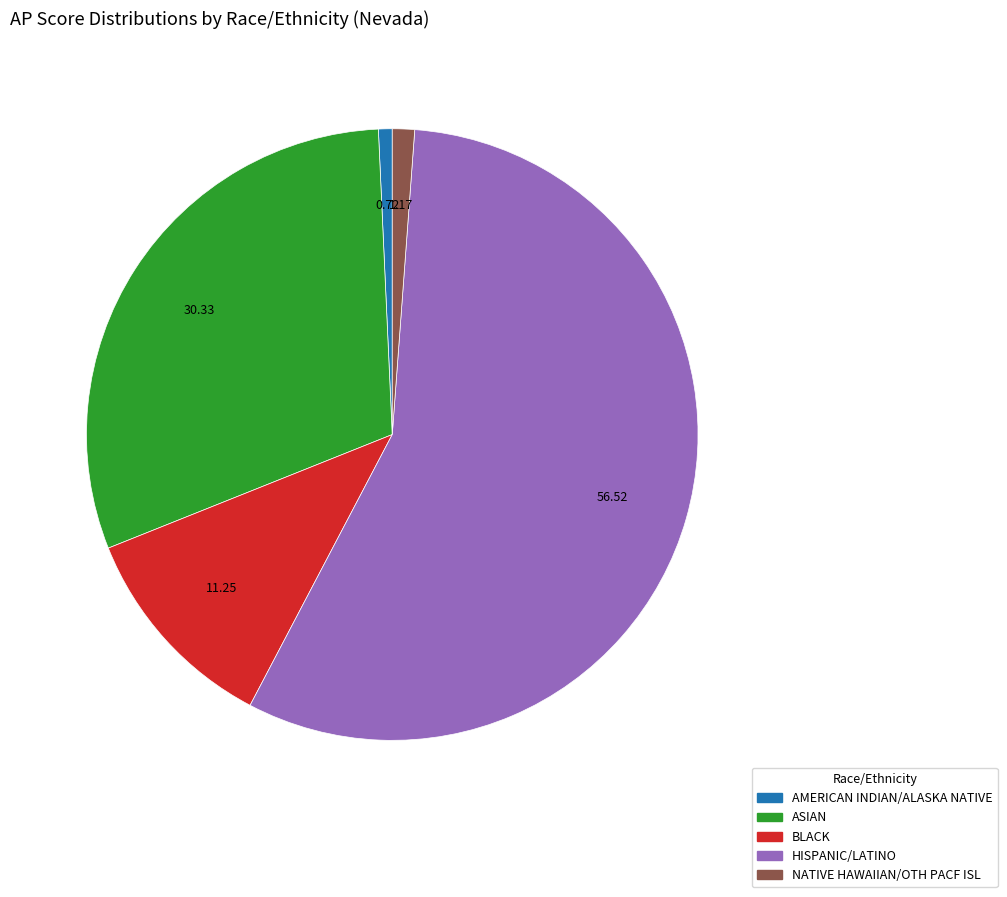

How many slices are in this pie chart?

5